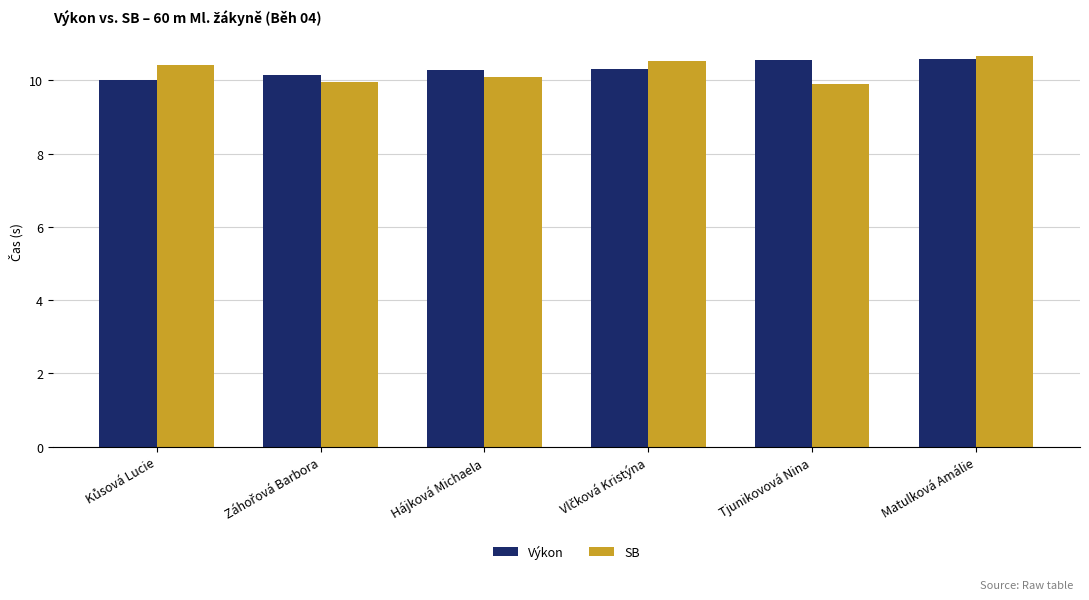

What is the maximum value shown in the chart?

10.7